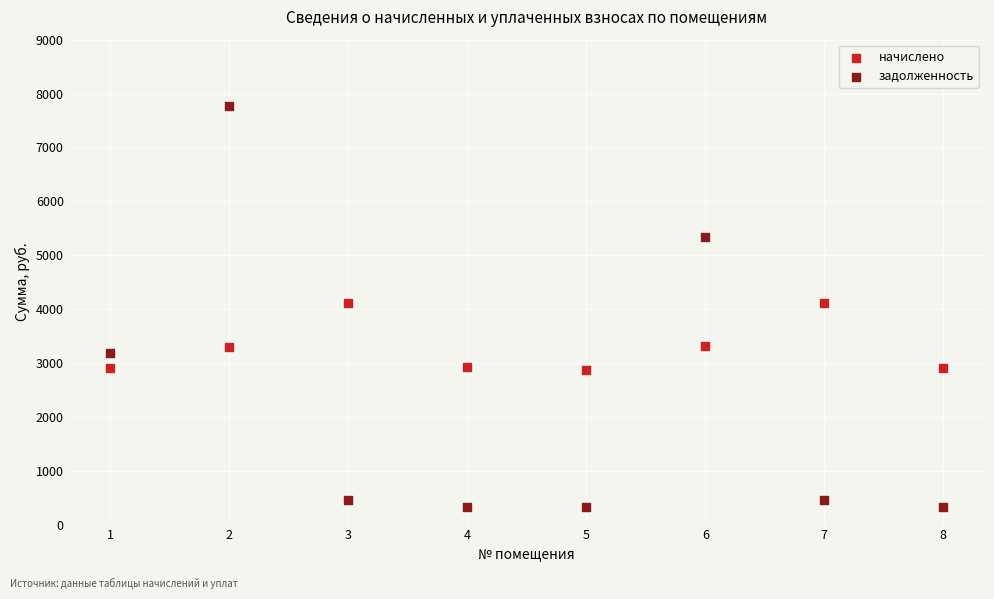

Across all data points, what is the range of Y values (max minus min)?

7449.8